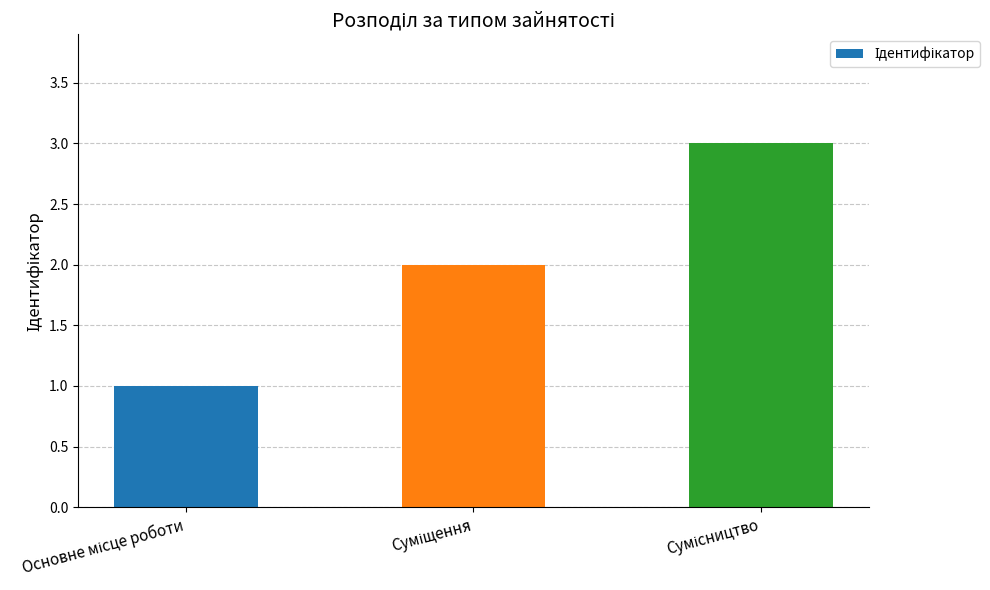

What is the value of the 3rd bar from the left?

3